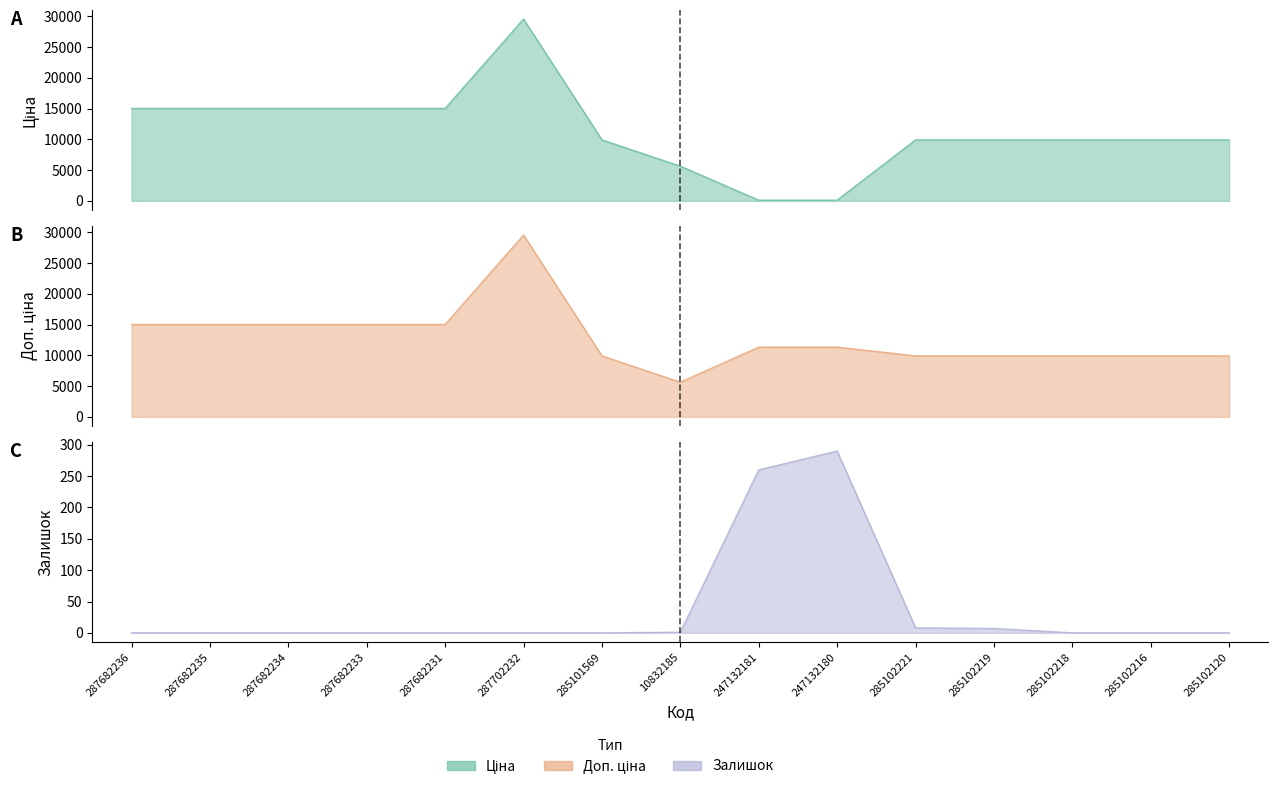

True or false: Залишок and Доп. ціна cross at least once.

False